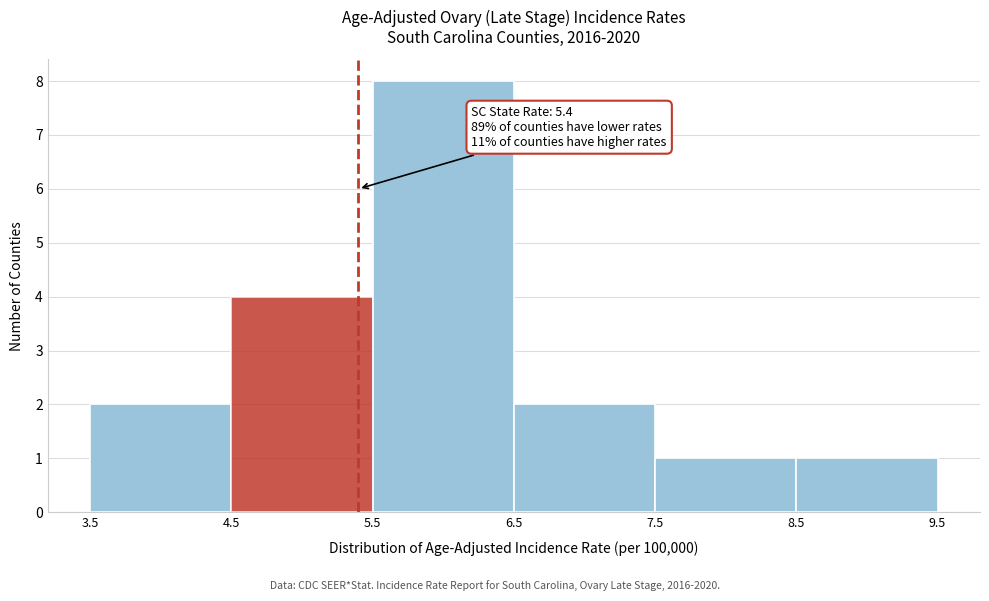

Which range on the x-axis has the tallest bar?

5.5 to 6.5